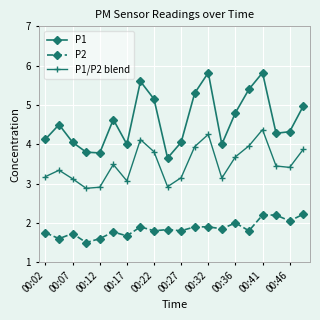

True or false: P1 and P1/P2 blend cross at least once.

False